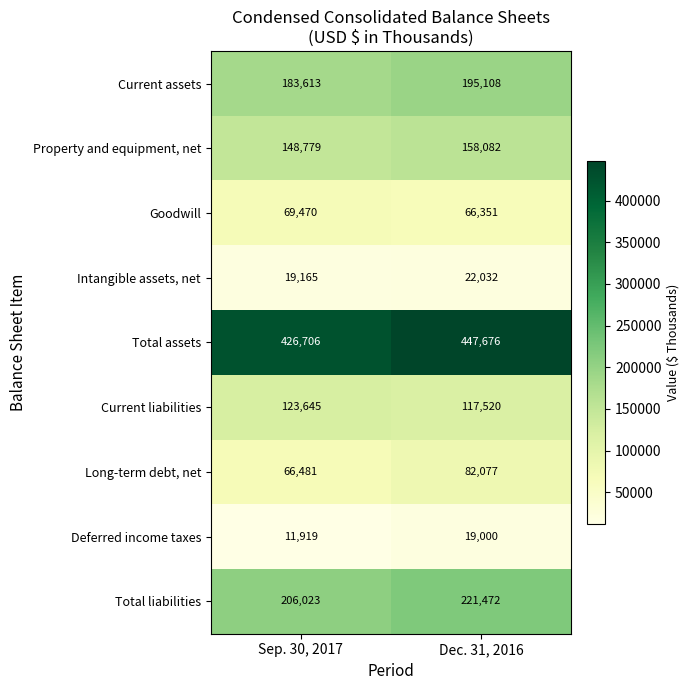

Rank the series by their maximum value, from lowest to highest.

Deferred income taxes, Intangible assets, net, Goodwill, Long-term debt, net, Current liabilities, Property and equipment, net, Current assets, Total liabilities, Total assets